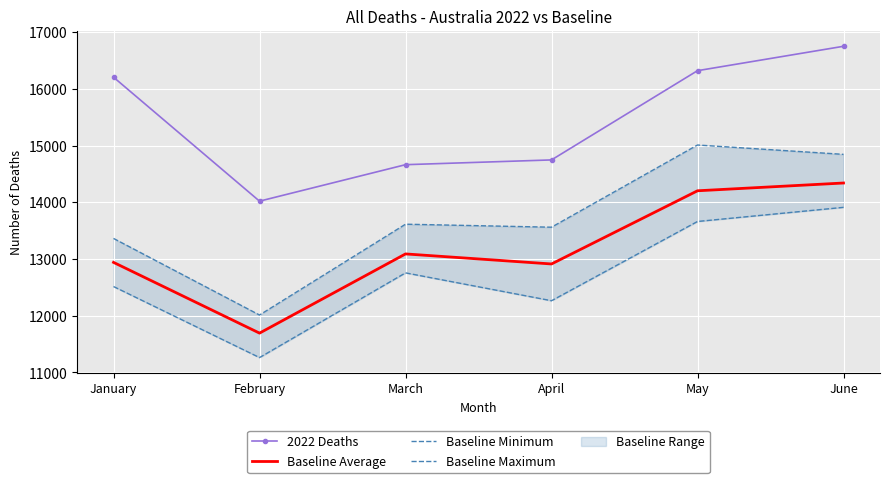

What is the value of the Baseline Average point at the 6th from the left?

14339